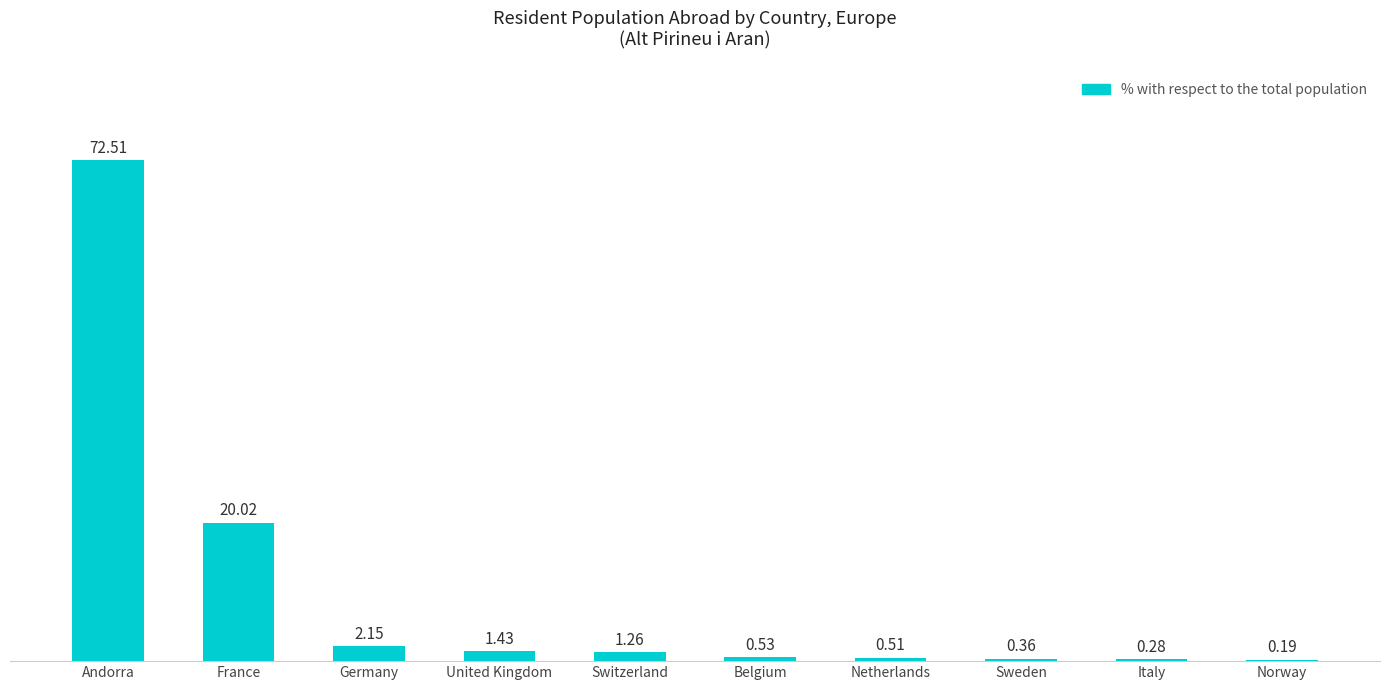

Which category has the highest value across all series?

Andorra